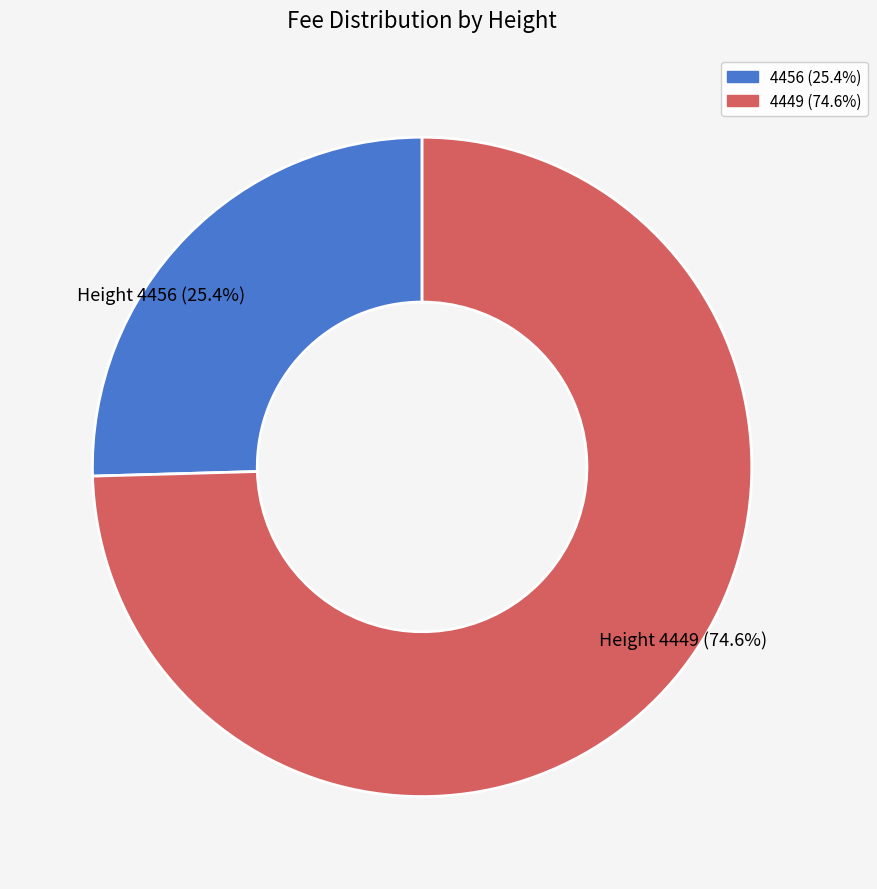

Does Height 4449 (74.6%) represent more than half of the total?

Yes